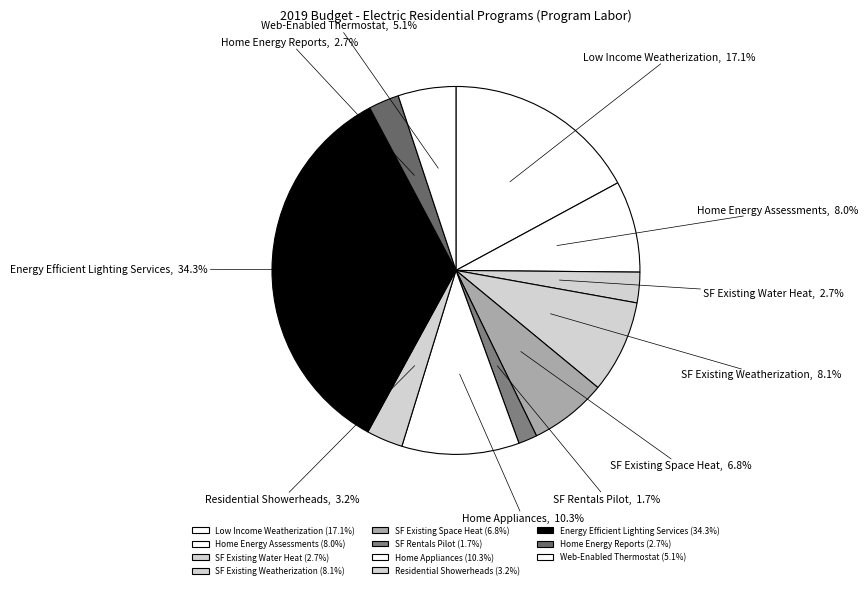

To the nearest percent, what portion does Home Energy Assessments represent?

8%